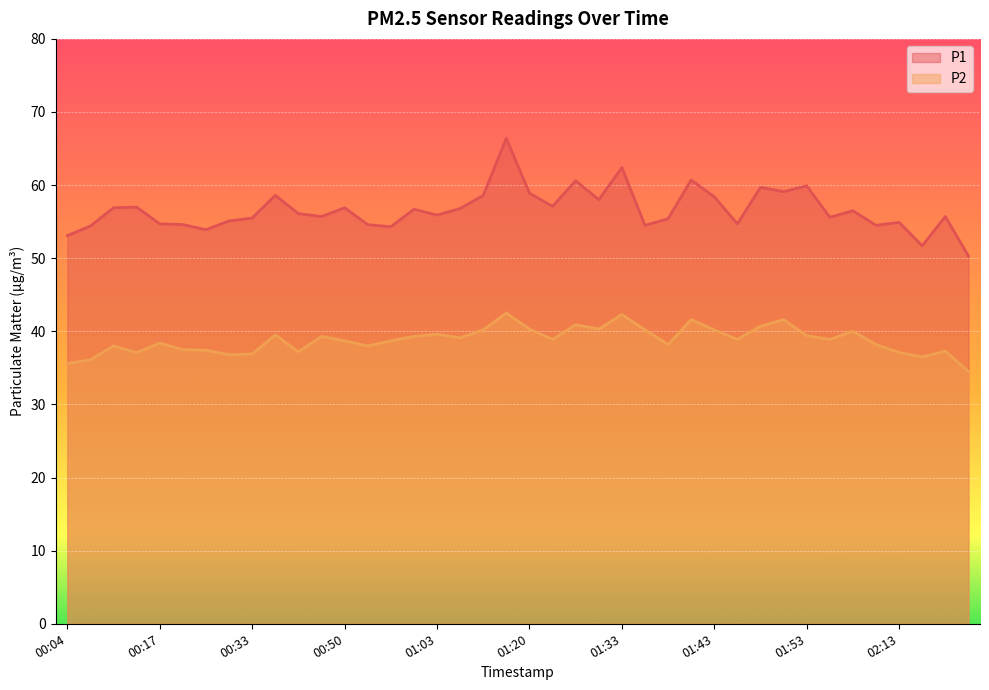

Reading right to left, extract all data points from this chart.

P1: 02:21=50.3	02:19=55.7	02:15=51.7	02:13=54.9	02:07=54.5	02:04=56.5	02:02=55.6	01:53=59.9	01:51=59.1	01:48=59.7	01:46=54.7	01:43=58.4	01:41=60.7	01:39=55.4	01:36=54.5	01:33=62.4	01:31=58.0	01:28=60.6	01:23=57.1	01:20=58.9	01:17=66.4	01:14=58.6	01:06=56.8	01:03=55.9	01:00=56.7	00:58=54.3	00:55=54.6	00:50=56.9	00:44=55.7	00:38=56.1	00:36=58.6	00:33=55.5	00:31=55.1	00:28=53.9	00:22=54.6	00:17=54.7	00:15=57.0	00:12=56.9	00:09=54.4	00:04=53.1
P2: 02:21=34.5	02:19=37.3	02:15=36.5	02:13=37.1	02:07=38.2	02:04=40.0	02:02=38.9	01:53=39.4	01:51=41.6	01:48=40.7	01:46=38.9	01:43=40.2	01:41=41.6	01:39=38.2	01:36=40.2	01:33=42.3	01:31=40.3	01:28=40.9	01:23=38.9	01:20=40.3	01:17=42.5	01:14=40.2	01:06=39.1	01:03=39.6	01:00=39.3	00:58=38.7	00:55=38.0	00:50=38.7	00:44=39.3	00:38=37.2	00:36=39.5	00:33=36.9	00:31=36.8	00:28=37.4	00:22=37.5	00:17=38.4	00:15=37.1	00:12=38.0	00:09=36.1	00:04=35.6